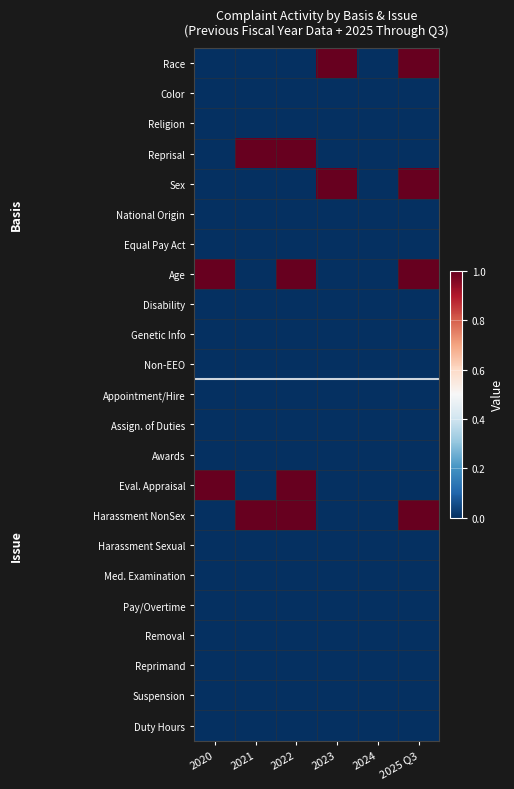

Between 2024 and 2020, which is larger?

2024